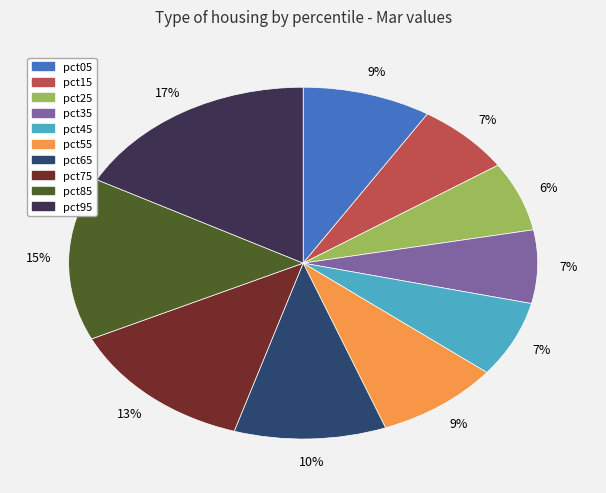

How many slices are in this pie chart?

10